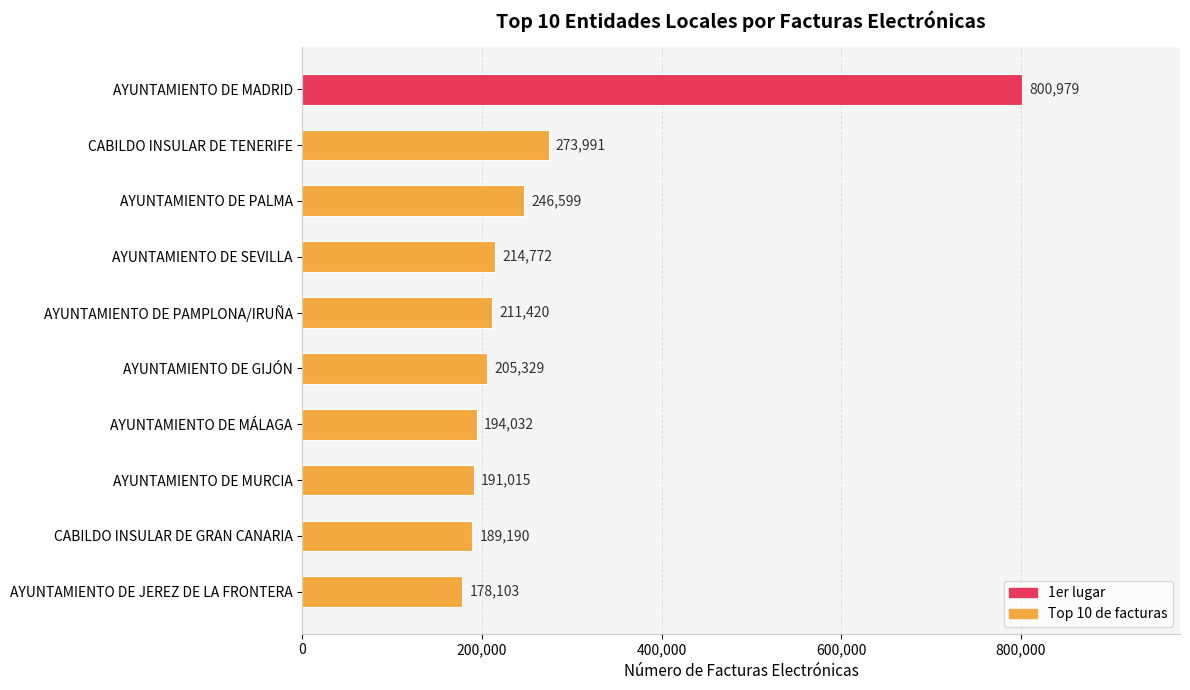

At which category does the chart reach its minimum across all series?

AYUNTAMIENTO DE JEREZ DE LA FRONTERA